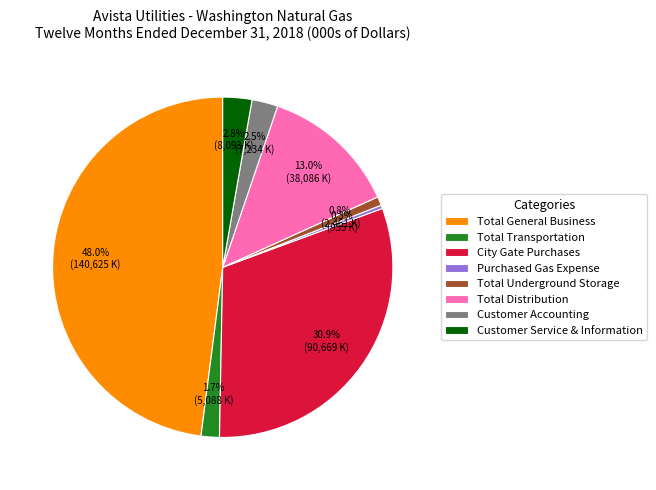

How much of the chart is everything except Total General Business?

52.0%